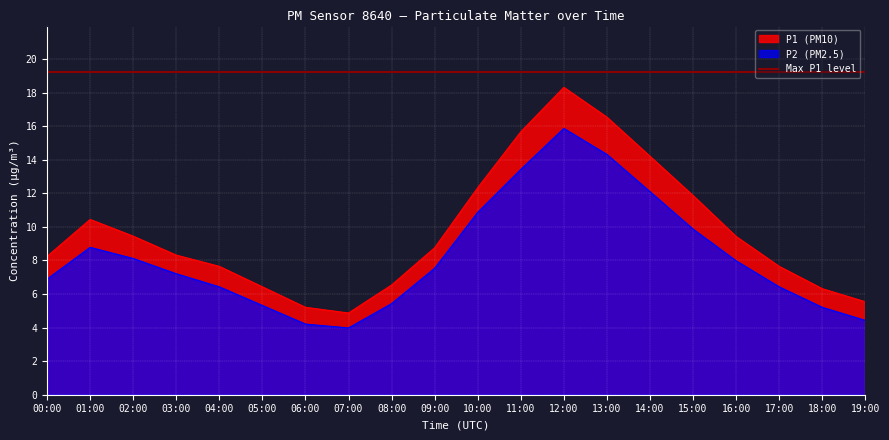

Between 05:00 and 12:00, which series saw the biggest shift?

P1